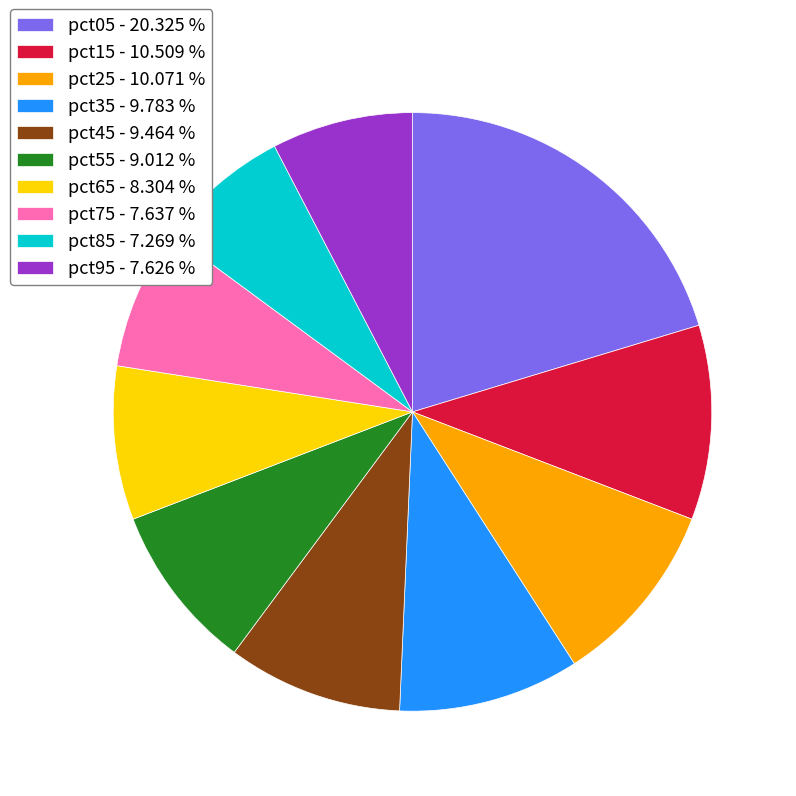

Between pct95 - 7.626 % and pct65 - 8.304 %, which is larger?

pct65 - 8.304 %